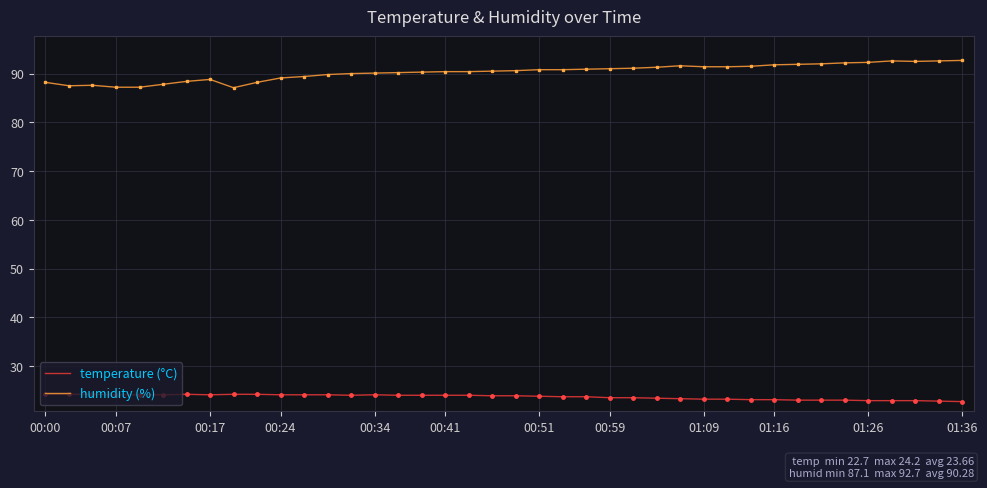

True or false: temperature (°C) and humidity (%) cross at least once.

False